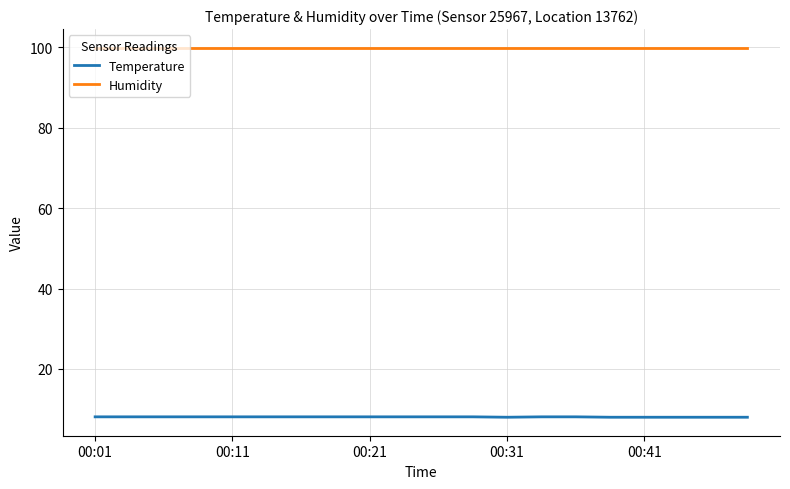

True or false: Temperature and Humidity intersect in this chart.

False